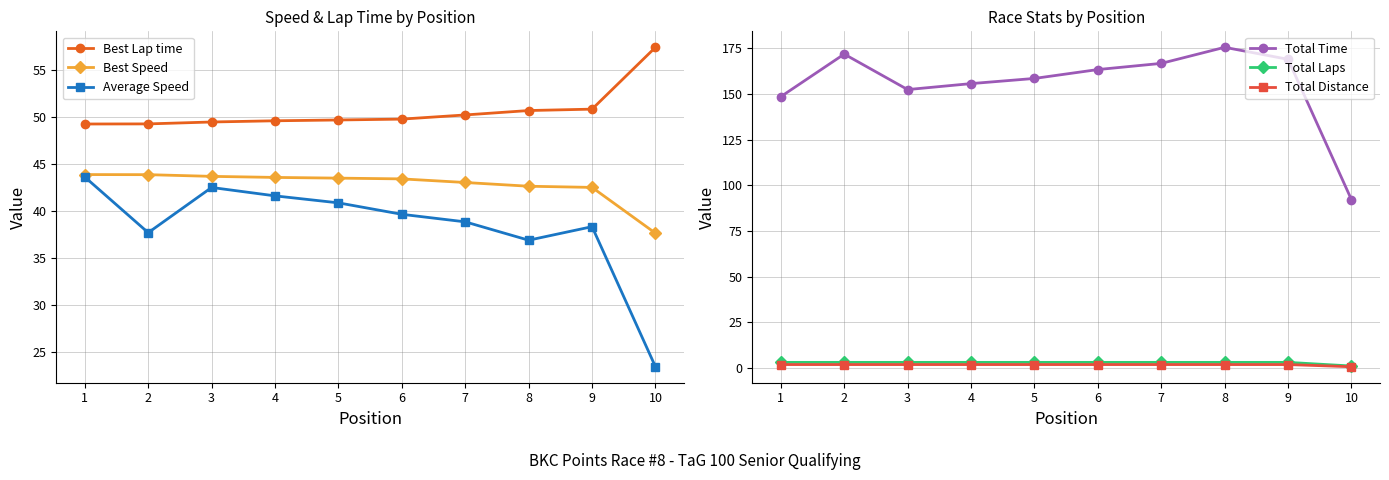

How many data points does each series have?

10